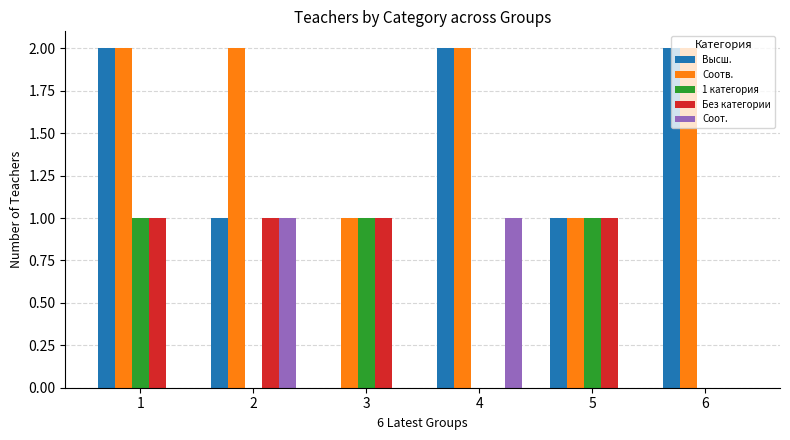

Is the value of Соот. at 5 greater than the value of Соотв. at 1?

No